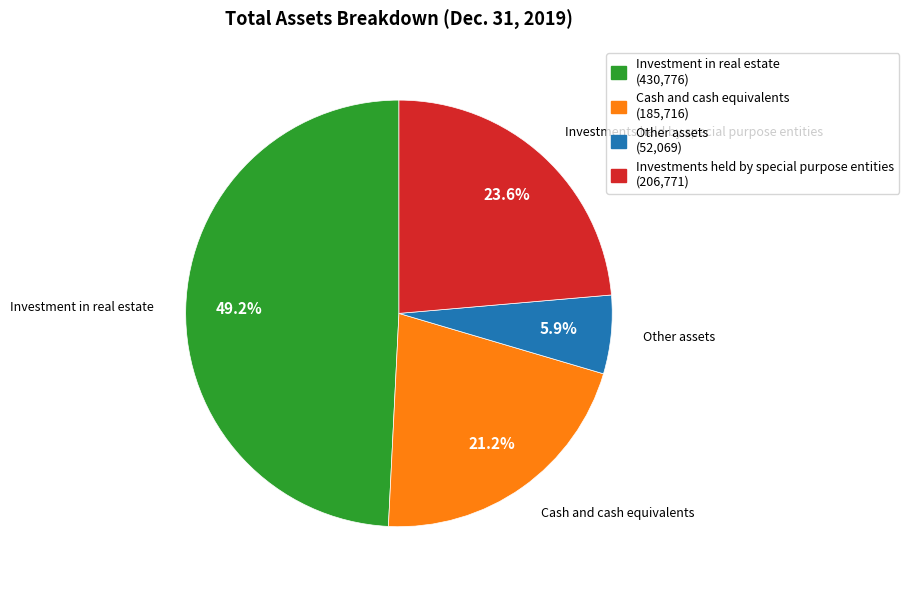

Combined, do Investment in real estate and Other assets account for over 50%?

Yes